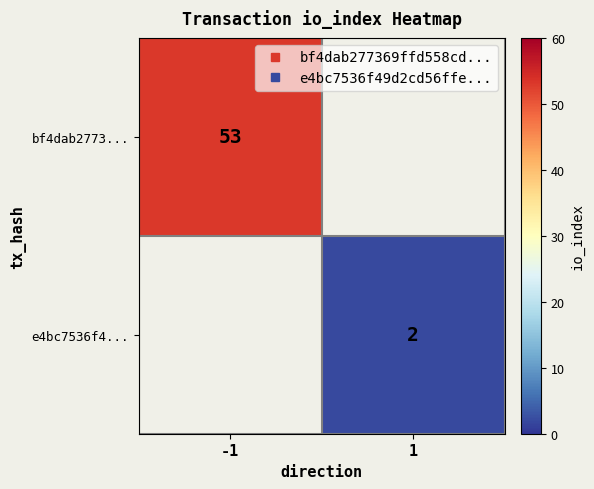

At which label does bf4dab2773... reach its minimum?

-1